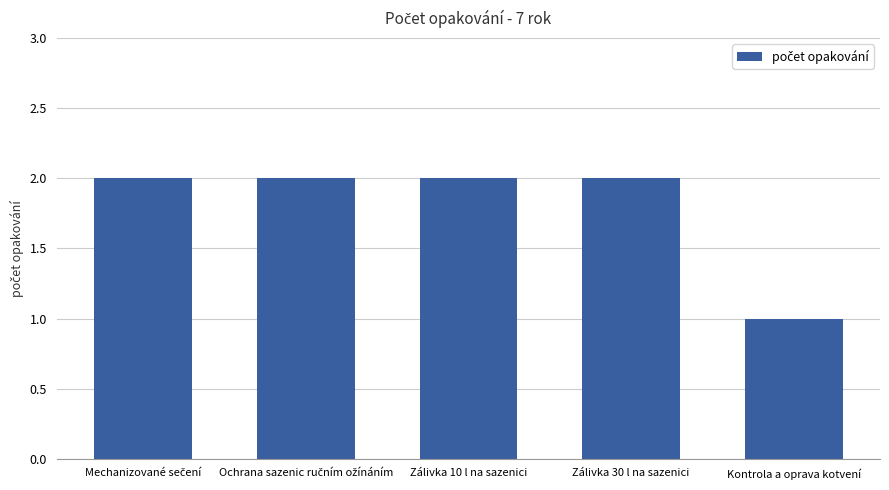

The chart shows a value of 2 at Zálivka 30 l na sazenici. True or false?

True